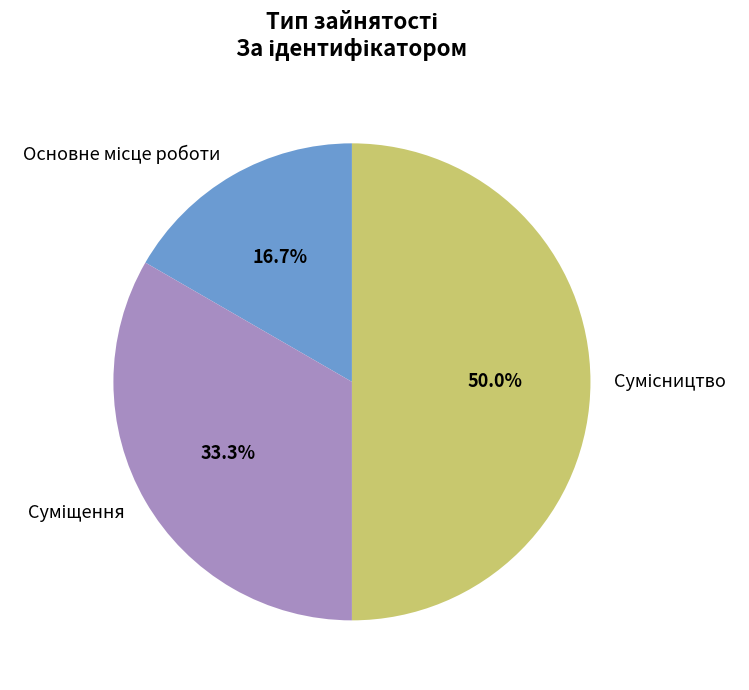

How many slices are in this pie chart?

3